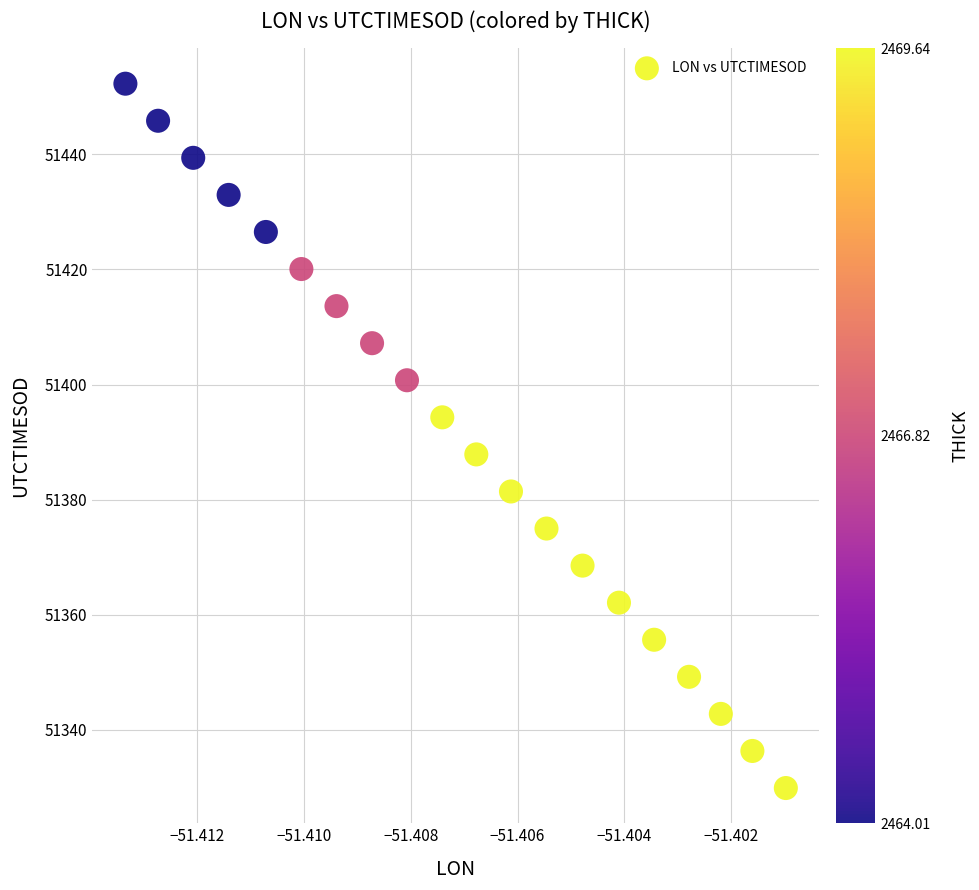

List the coordinates of all points as (Y, X) pairs, reading left to right.

(51452.3, -51.4)  (51445.8, -51.4)  (51439.4, -51.4)  (51433.0, -51.4)  (51426.5, -51.4)  (51420.1, -51.4)  (51413.6, -51.4)  (51407.2, -51.4)  (51400.7, -51.4)  (51394.3, -51.4)  (51387.9, -51.4)  (51381.4, -51.4)  (51375.0, -51.4)  (51368.5, -51.4)  (51362.1, -51.4)  (51355.6, -51.4)  (51349.2, -51.4)  (51342.8, -51.4)  (51336.3, -51.4)  (51329.9, -51.4)